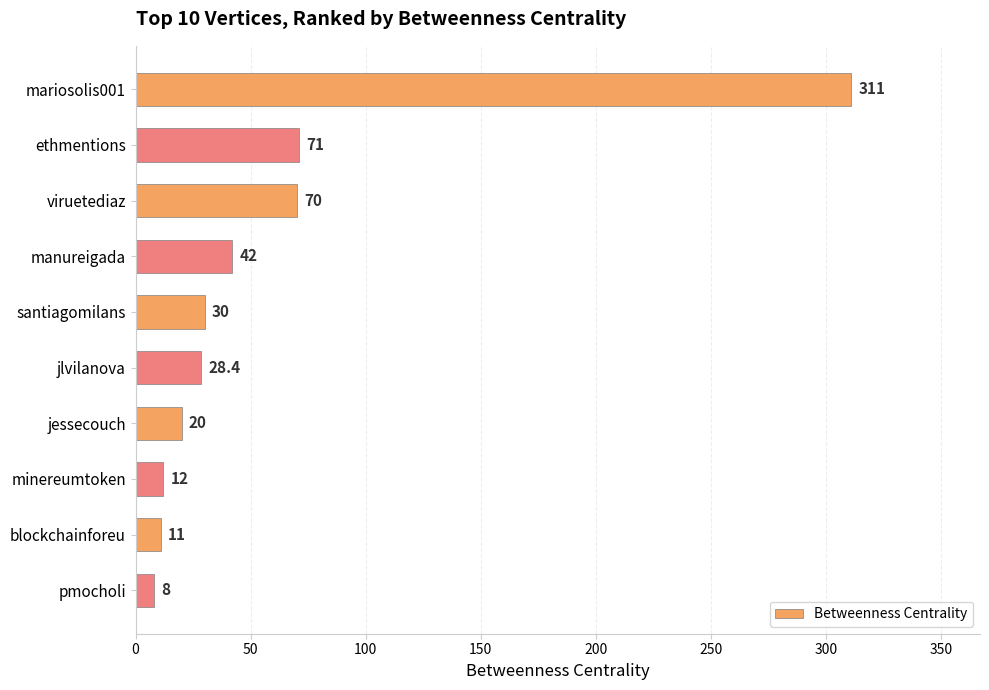

The chart shows a value of 11.0 at blockchainforeu. True or false?

True